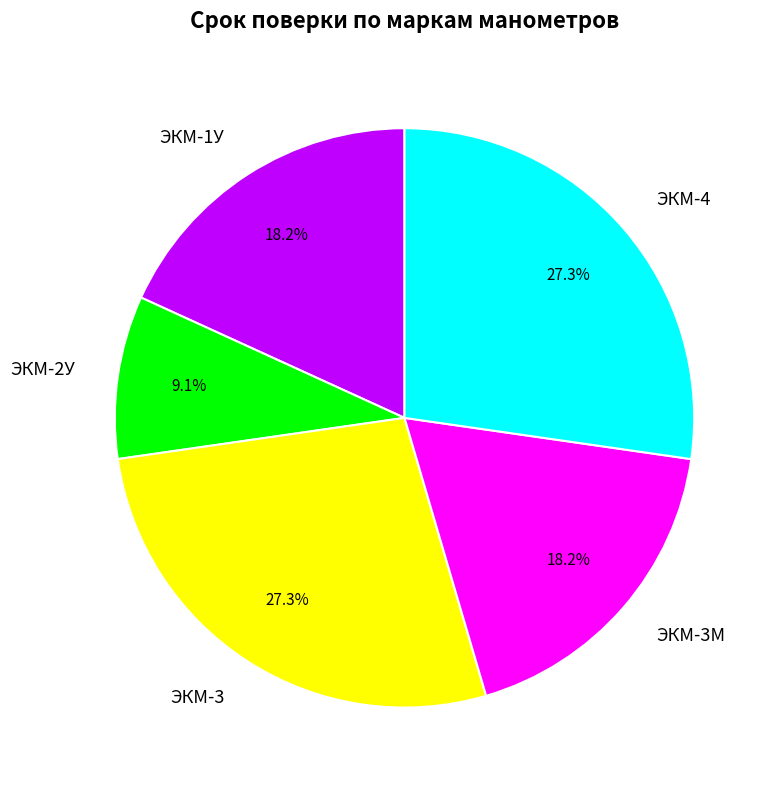

The ЭКМ-4 slice represents 27% of the pie. True or false?

True